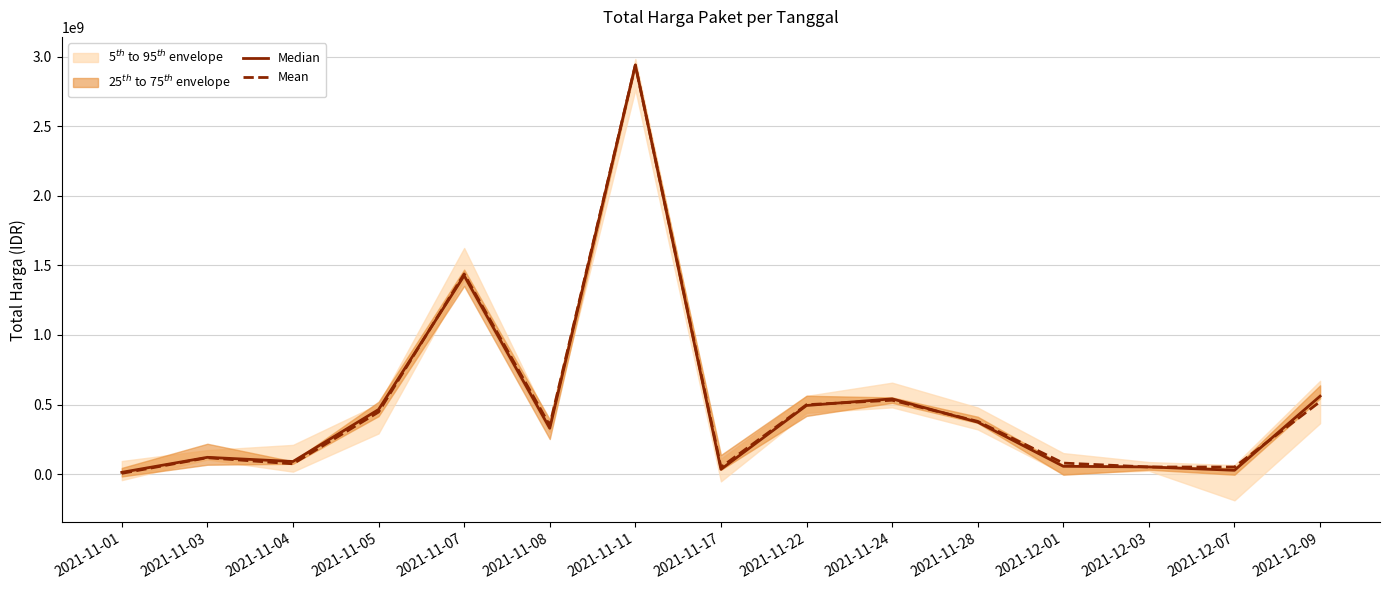

True or false: Median and Mean cross at least once.

True